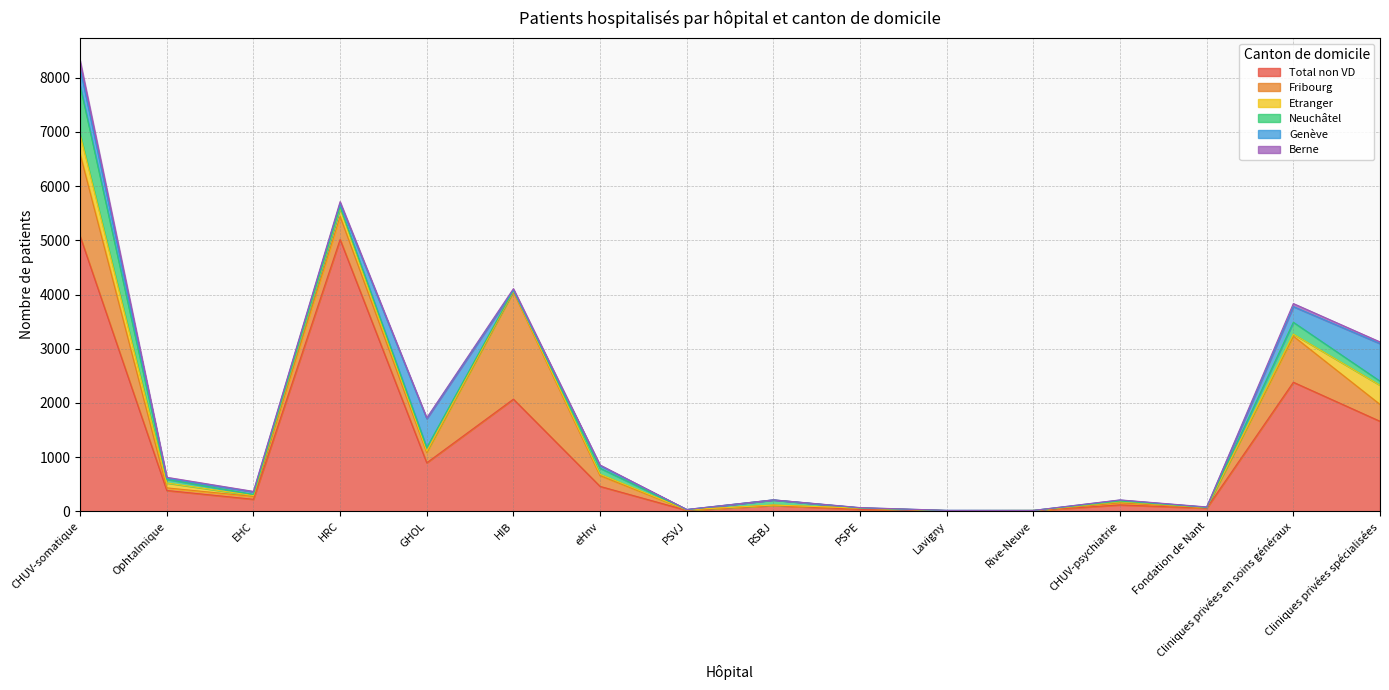

What is the approximate value of Neuchâtel at PSVJ?

2